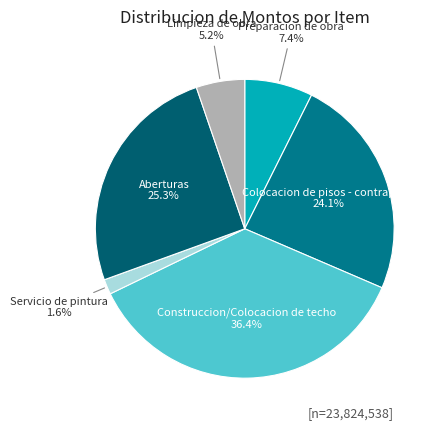

Rank the categories by value from lowest to highest.

Servicio de pintura, Limpieza de obra, Preparacion de obra, Colocacion de pisos - contrapisos, Aberturas, Construccion/Colocacion de techo